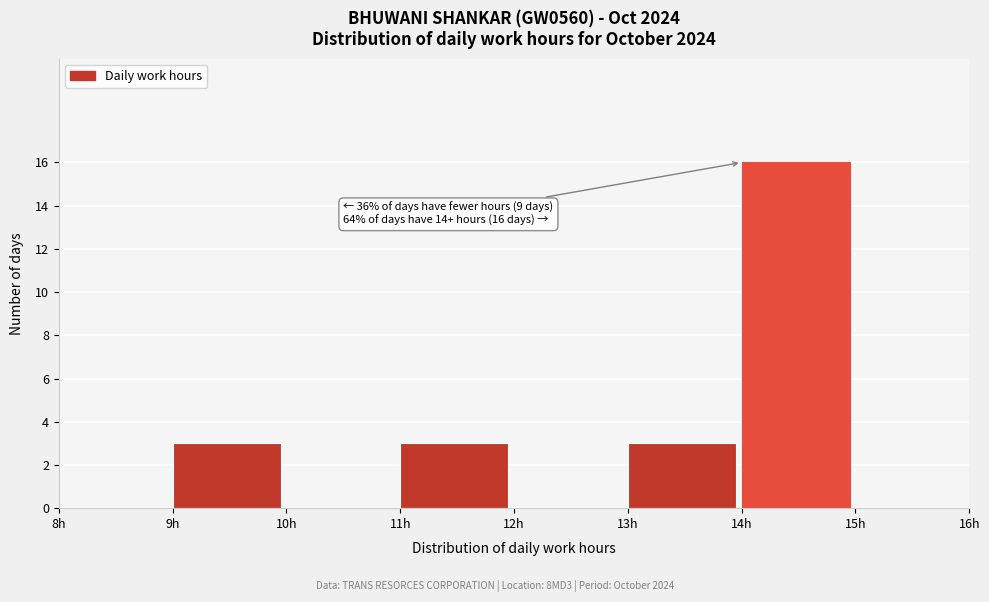

Over which range of the x-axis is the bar tallest?

14 to 15